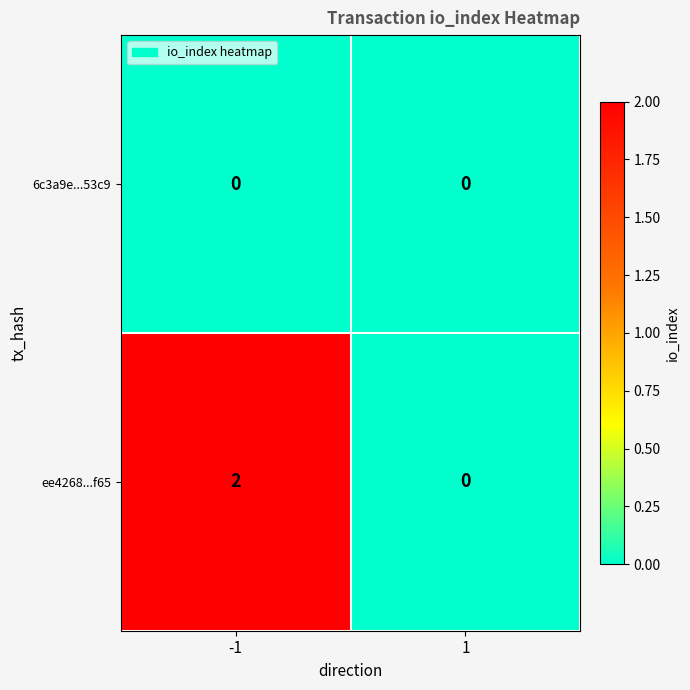

Which series has the widest spread of values?

ee4268...f65